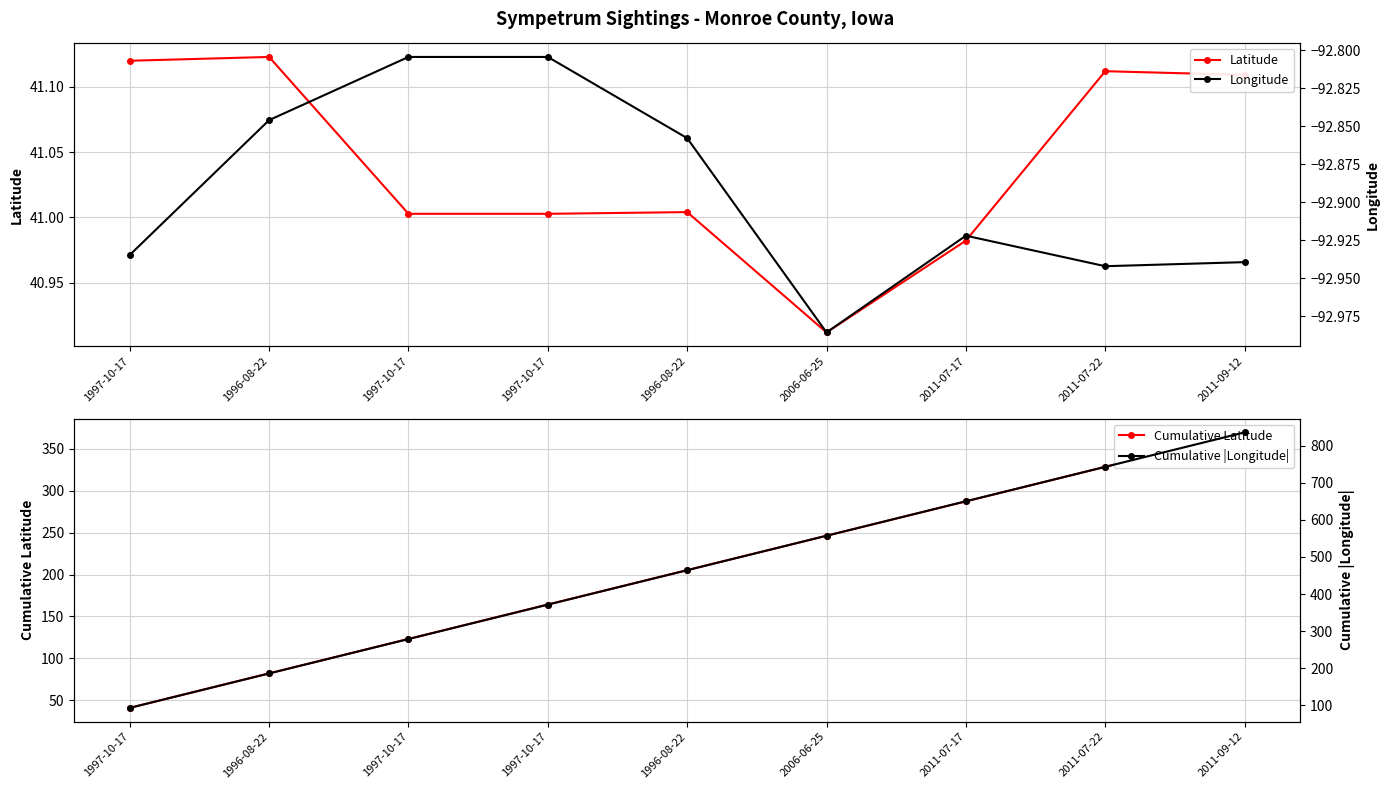

The Latitude series shows 40.9 at 2006-06-25. True or false?

True